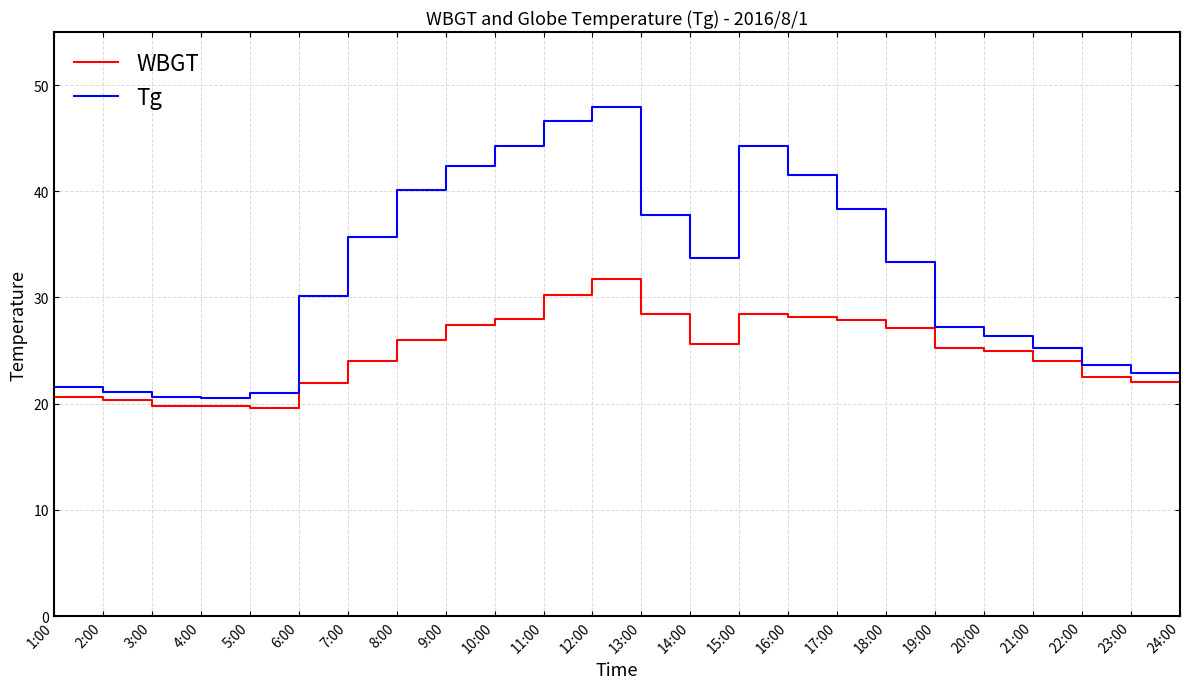

Rank the series by their maximum value, from lowest to highest.

WBGT, Tg